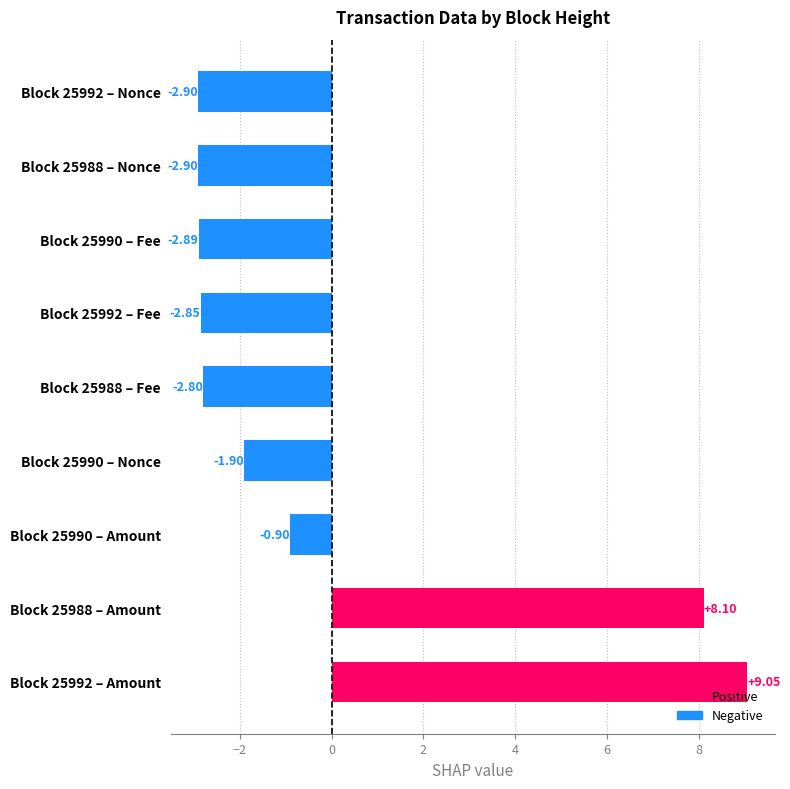

True or false: Positive has a value of 4.0 at 10.

False